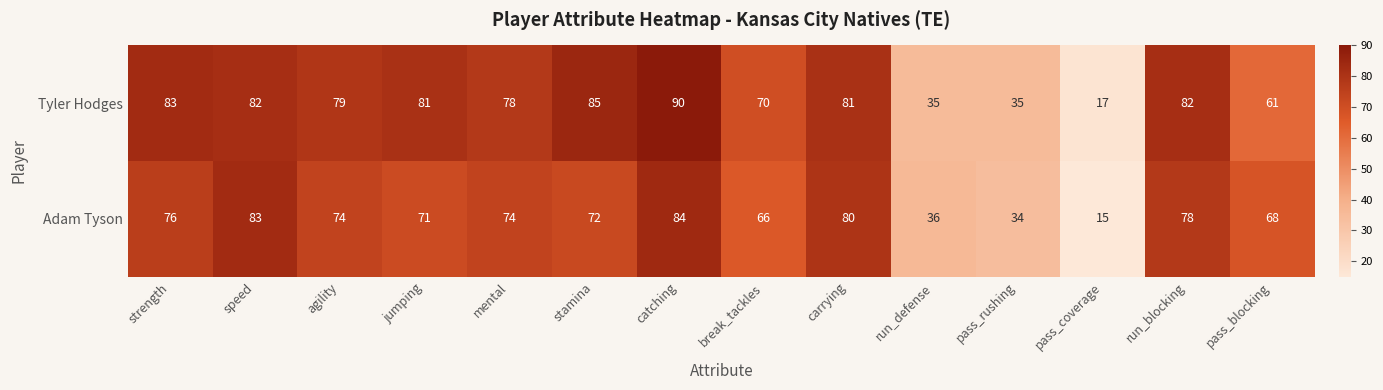

Reading left to right, extract all data points from this chart.

Tyler Hodges: 83	82	79	81	78	85	90	70	81	35	35	17	82	61
Adam Tyson: 76	83	74	71	74	72	84	66	80	36	34	15	78	68